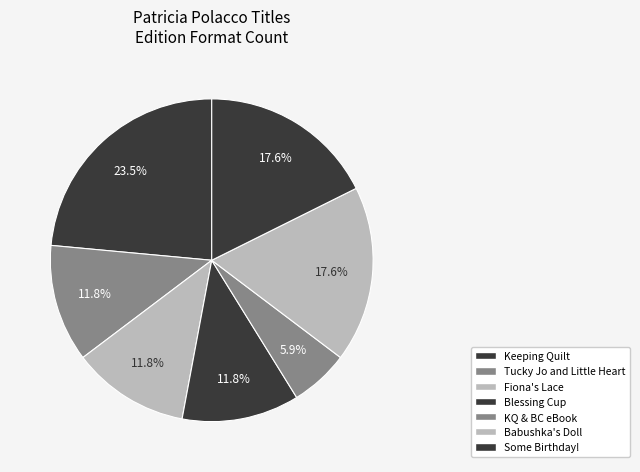

How many segments does this pie chart have?

7